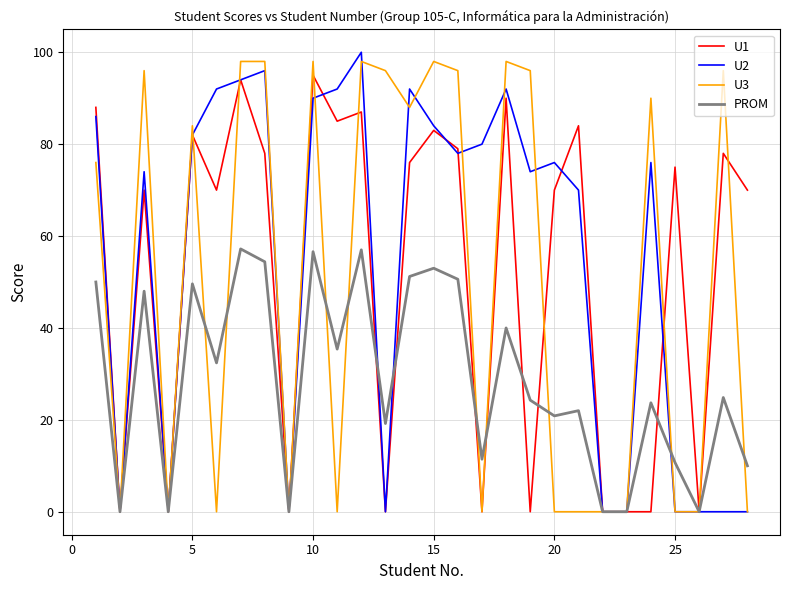

What is the sum of all PROM values?

802.5